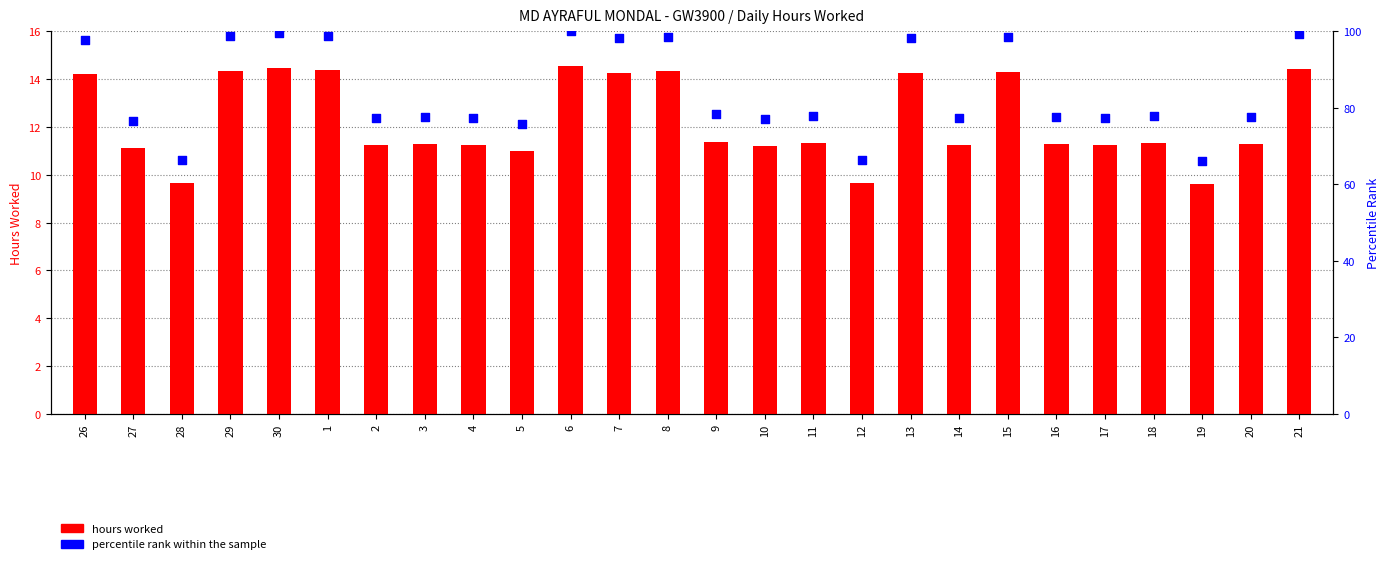

Which series has the largest total across all categories?

percentile rank within the sample